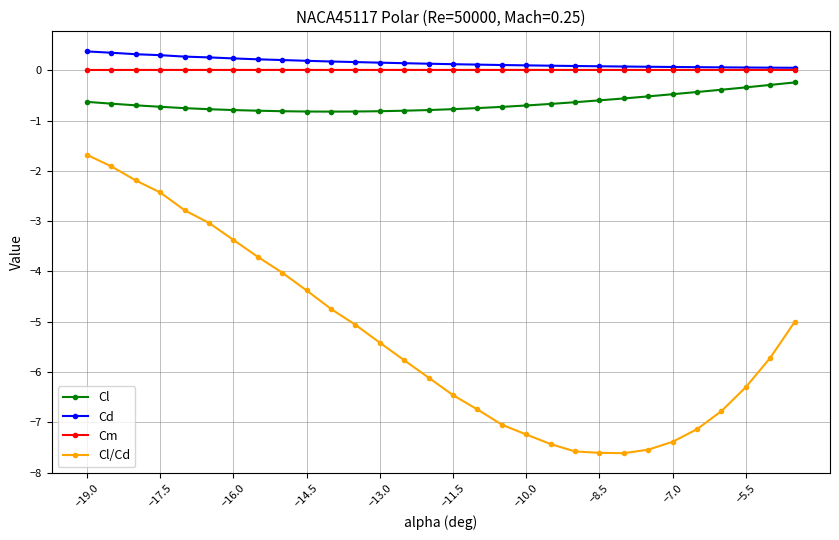

Does the chart have visible grid lines?

Yes